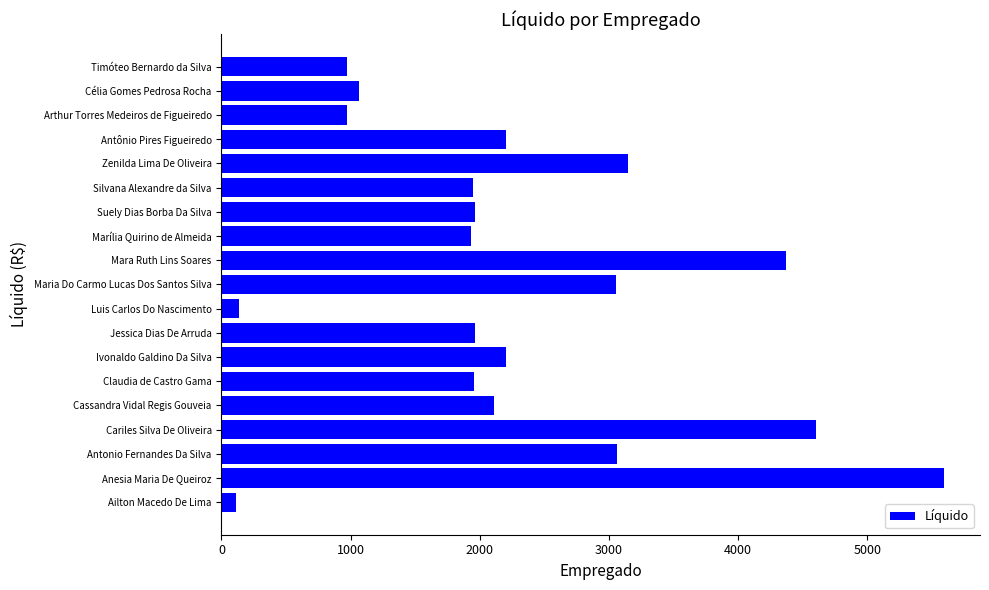

What is the average value?

2283.0